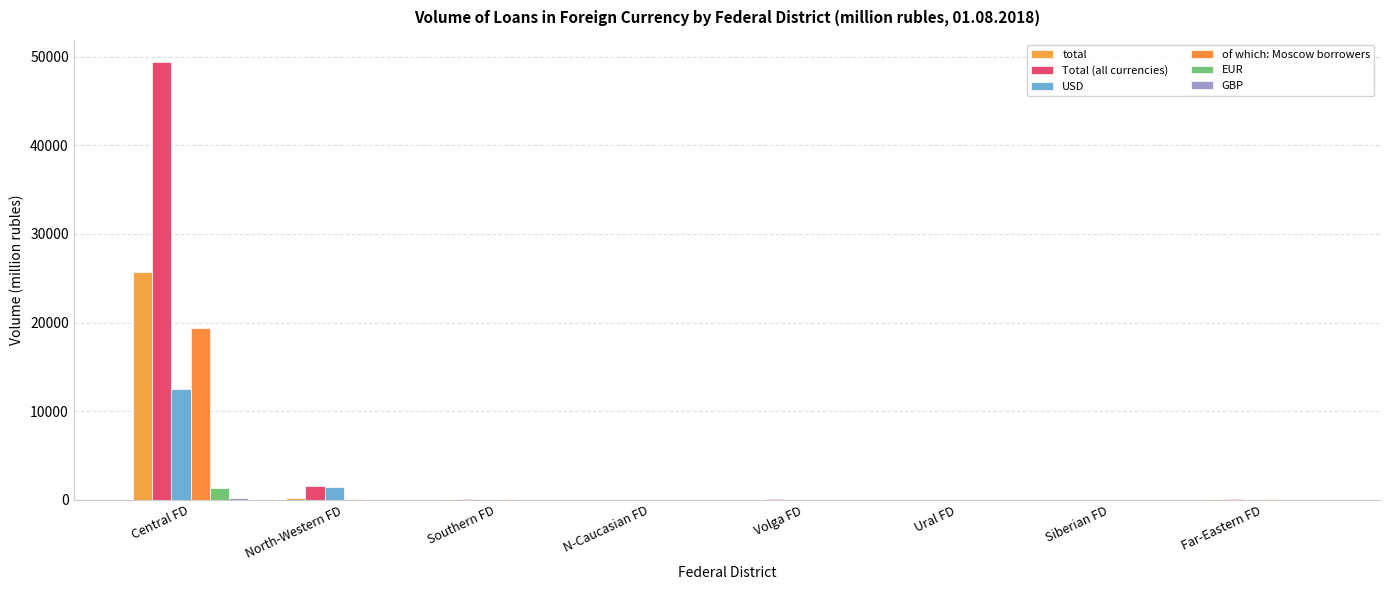

Are the bars horizontal?

No